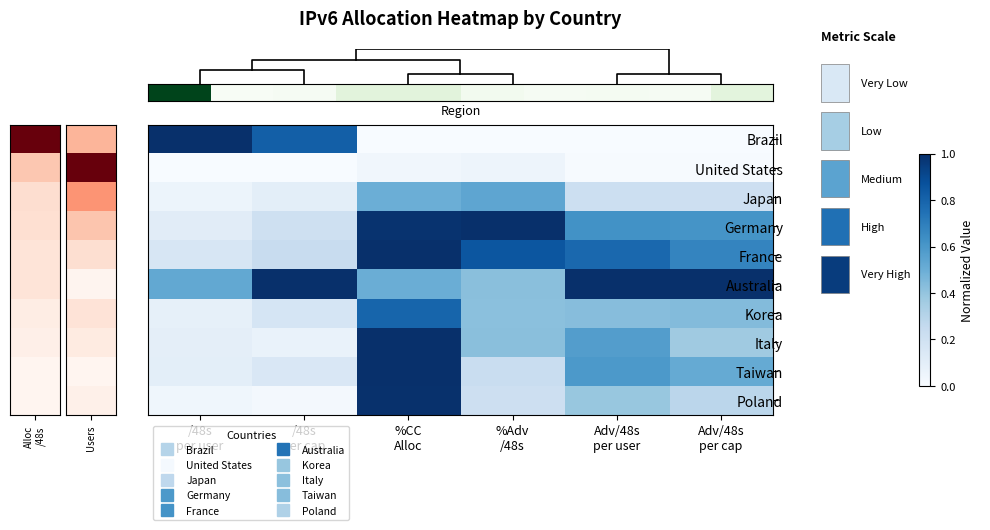

How many series are shown in this chart?

10